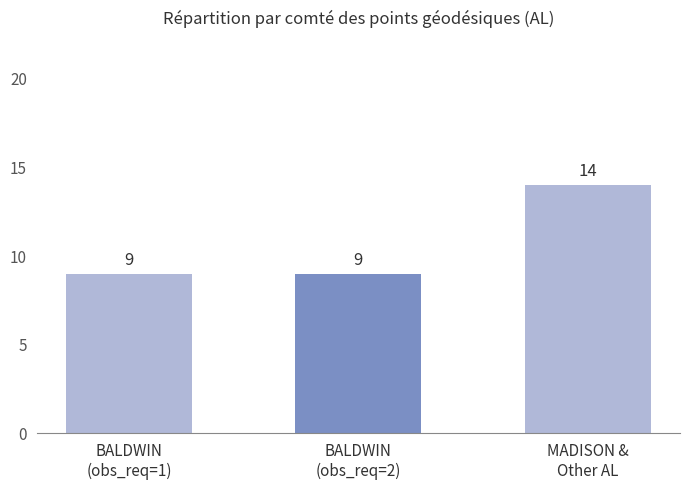

Reading left to right, list all the values displayed in this chart.

9	9	14